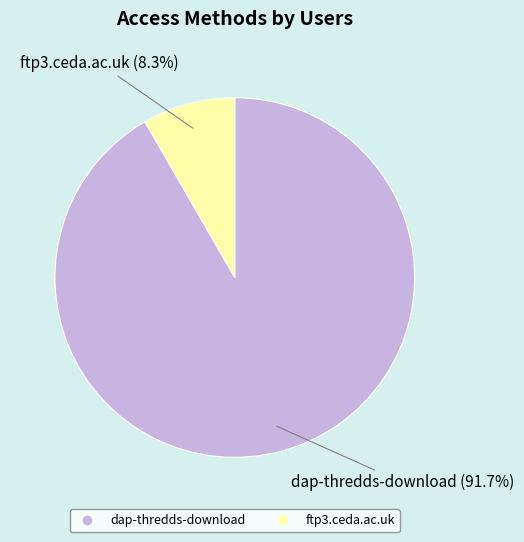

What percentage is NOT represented by dap-thredds-download?

8.3%